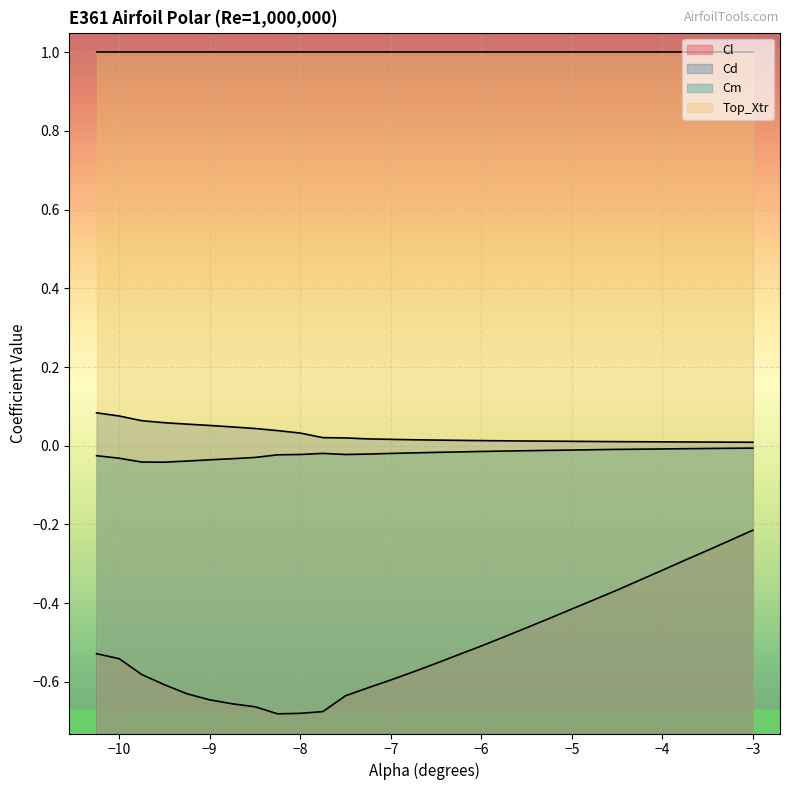

List the series in order of their peak value, lowest first.

Cl, Cm, Cd, Top_Xtr